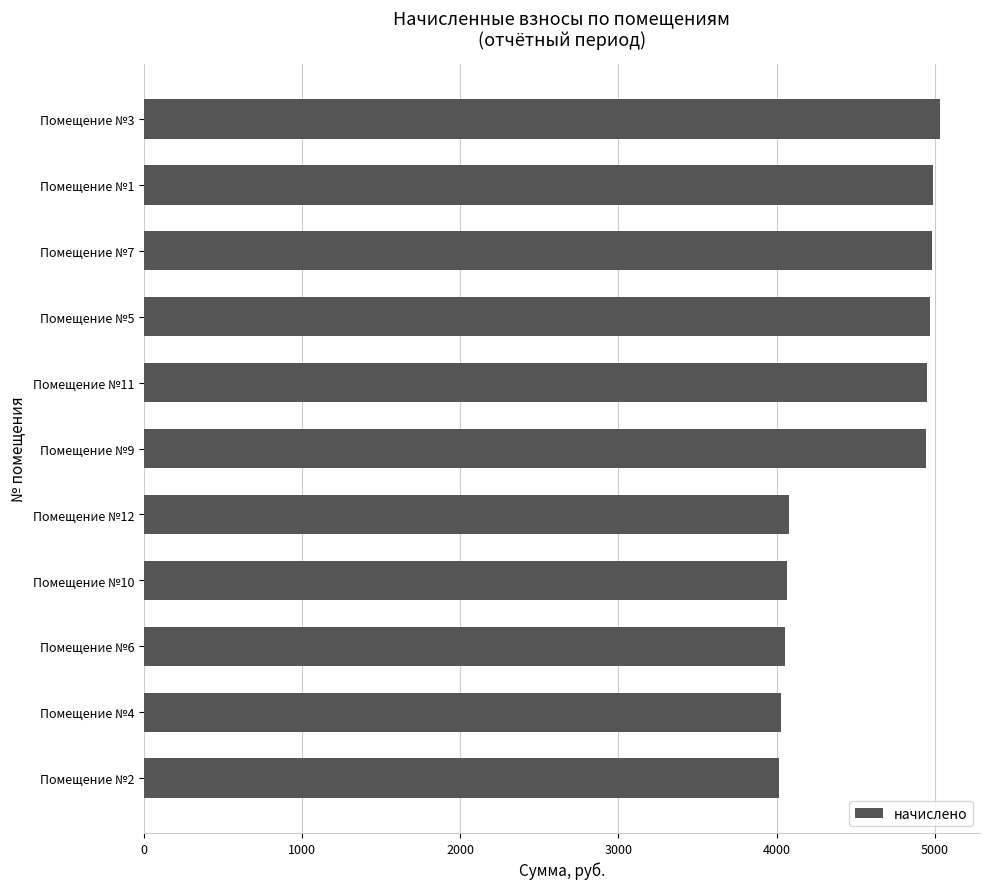

What is the maximum value shown in the chart?

5033.3